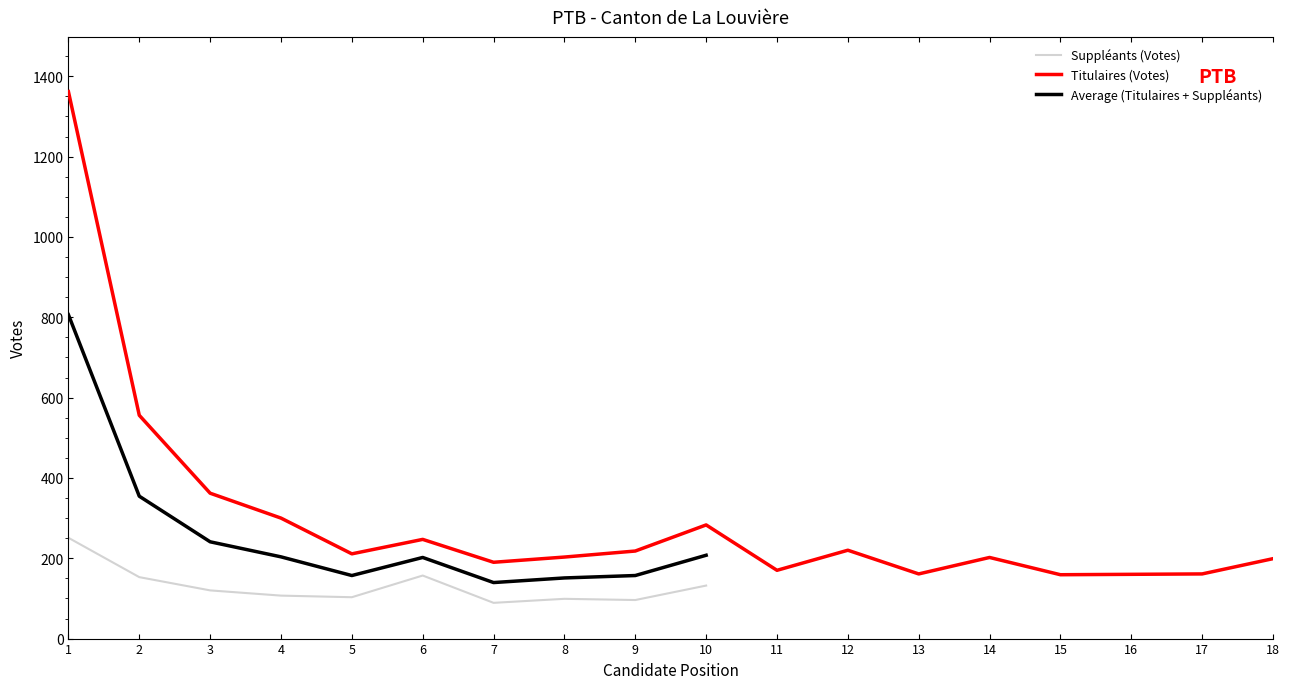

The value of Titulaires (Votes) at 18 is 347. True or false?

False